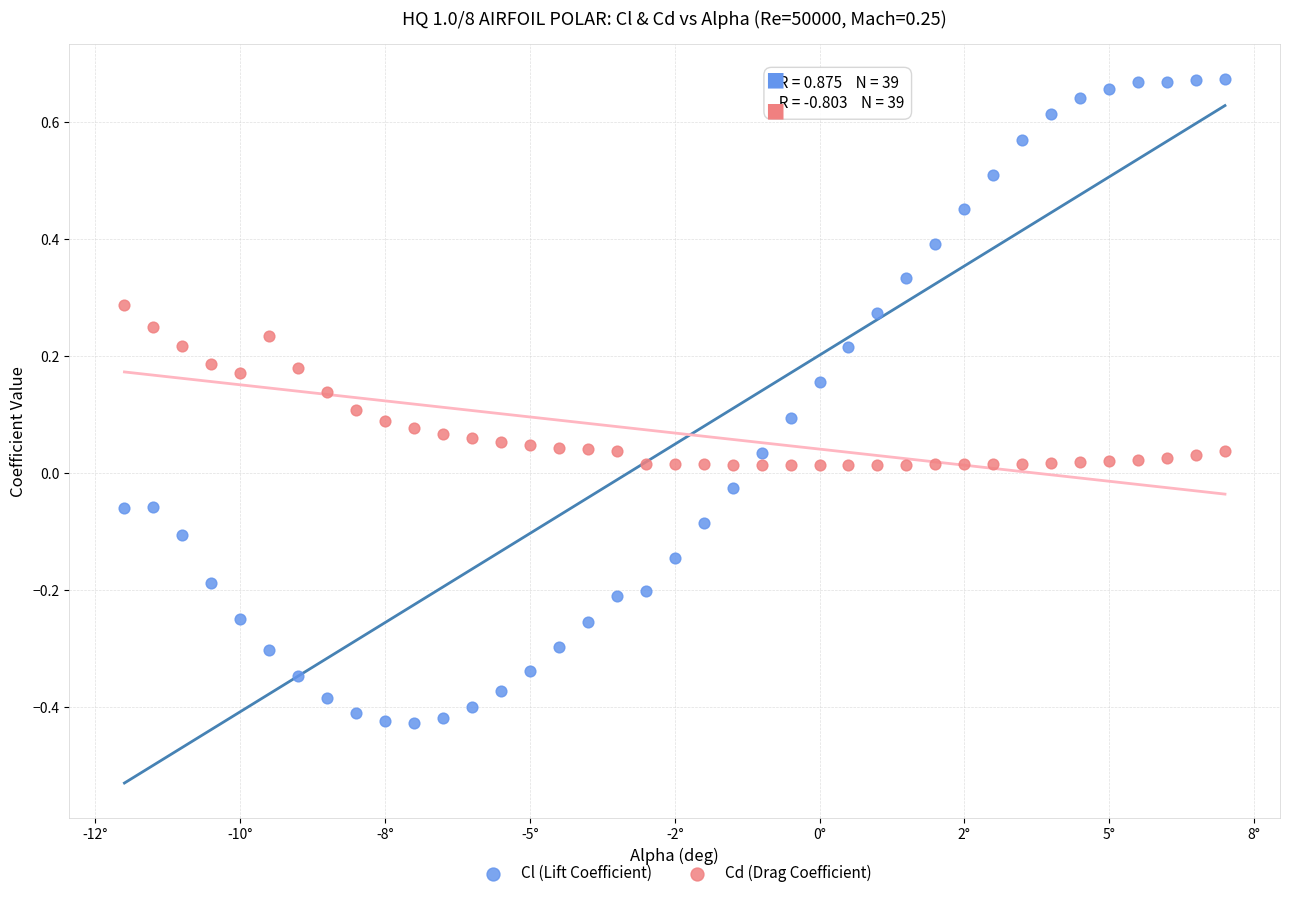

Which series reaches the maximum Y coordinate?

Cl (Lift Coefficient)